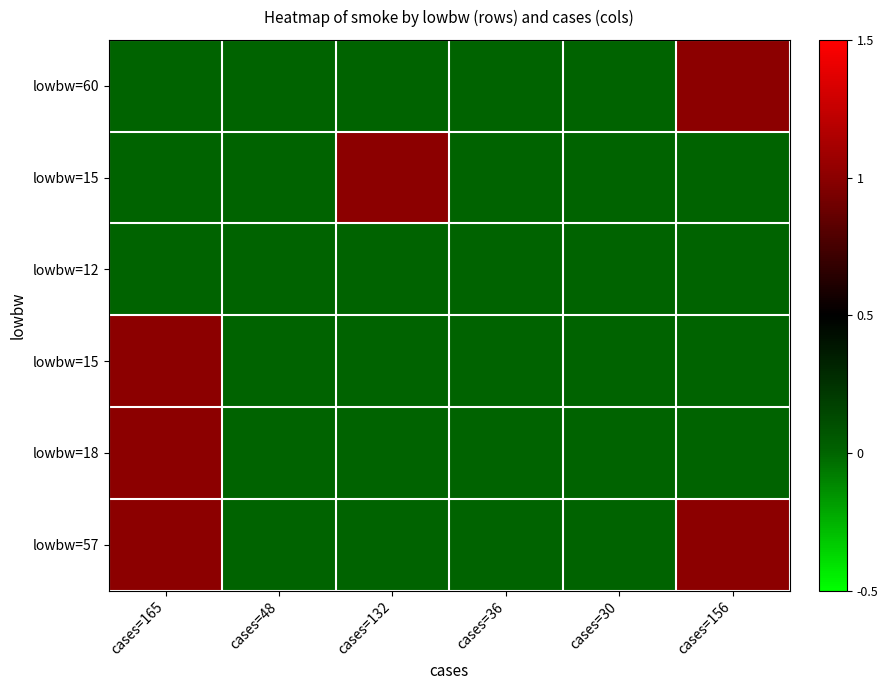

Which label corresponds to the largest value in the chart?

cases=156